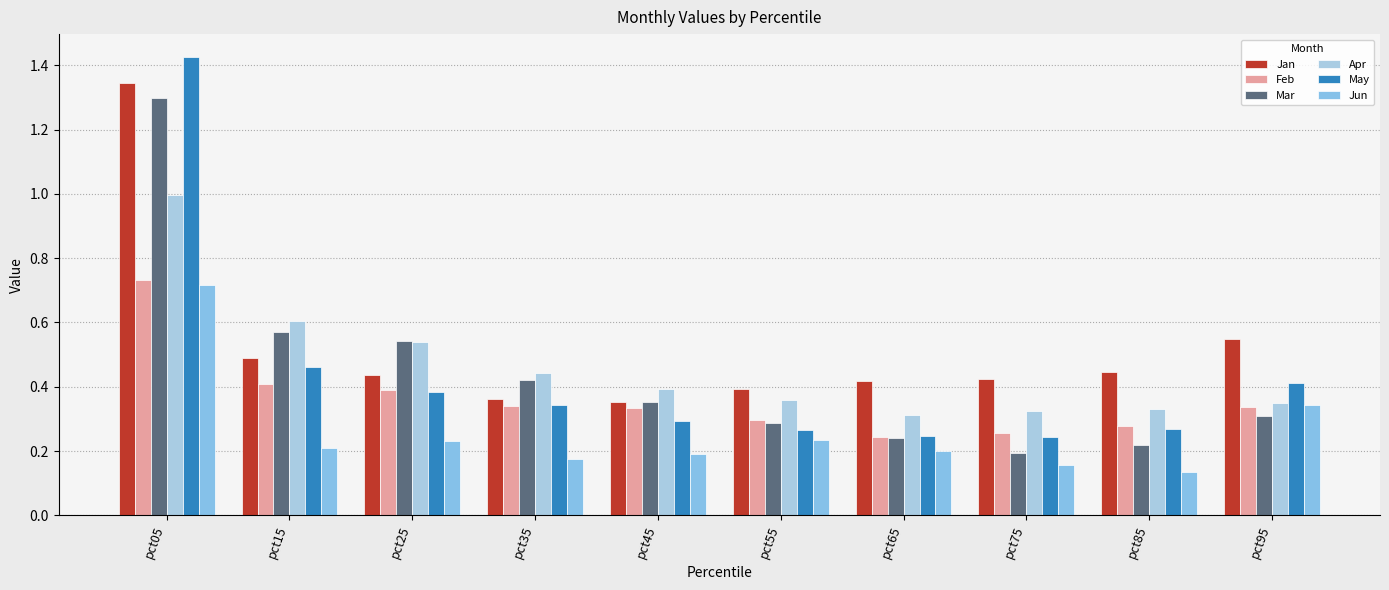

Where is Jun nearest to the value 0?

pct85